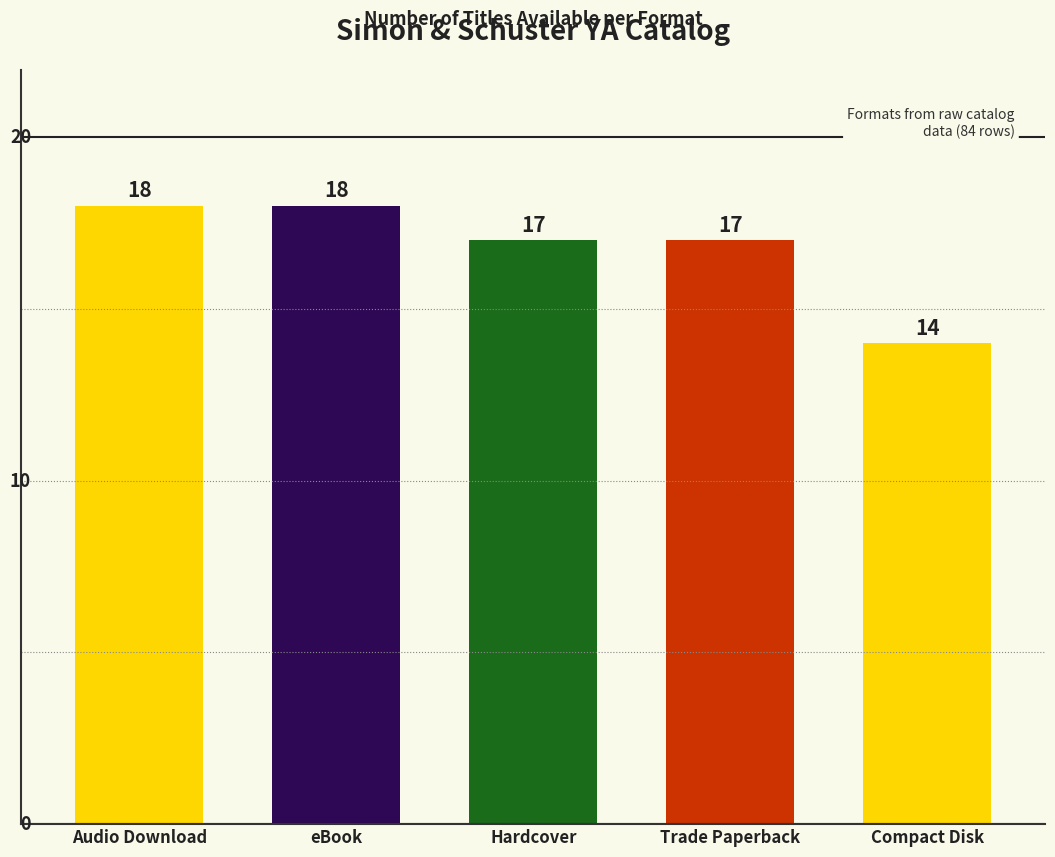

Read the value at Audio Download.

18